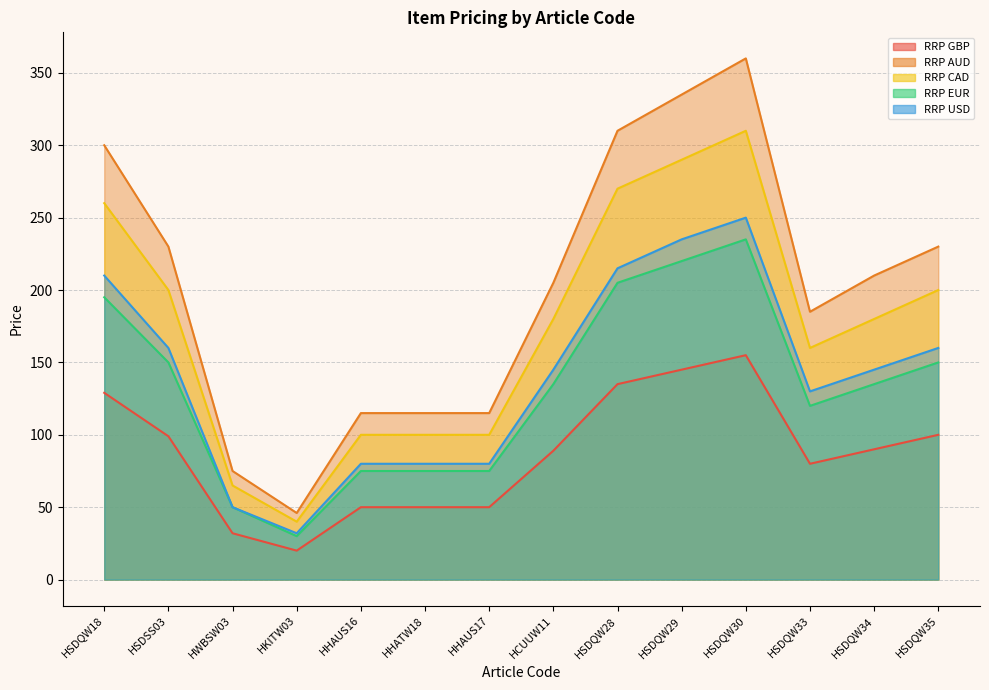

How many lines are shown in the chart?

5